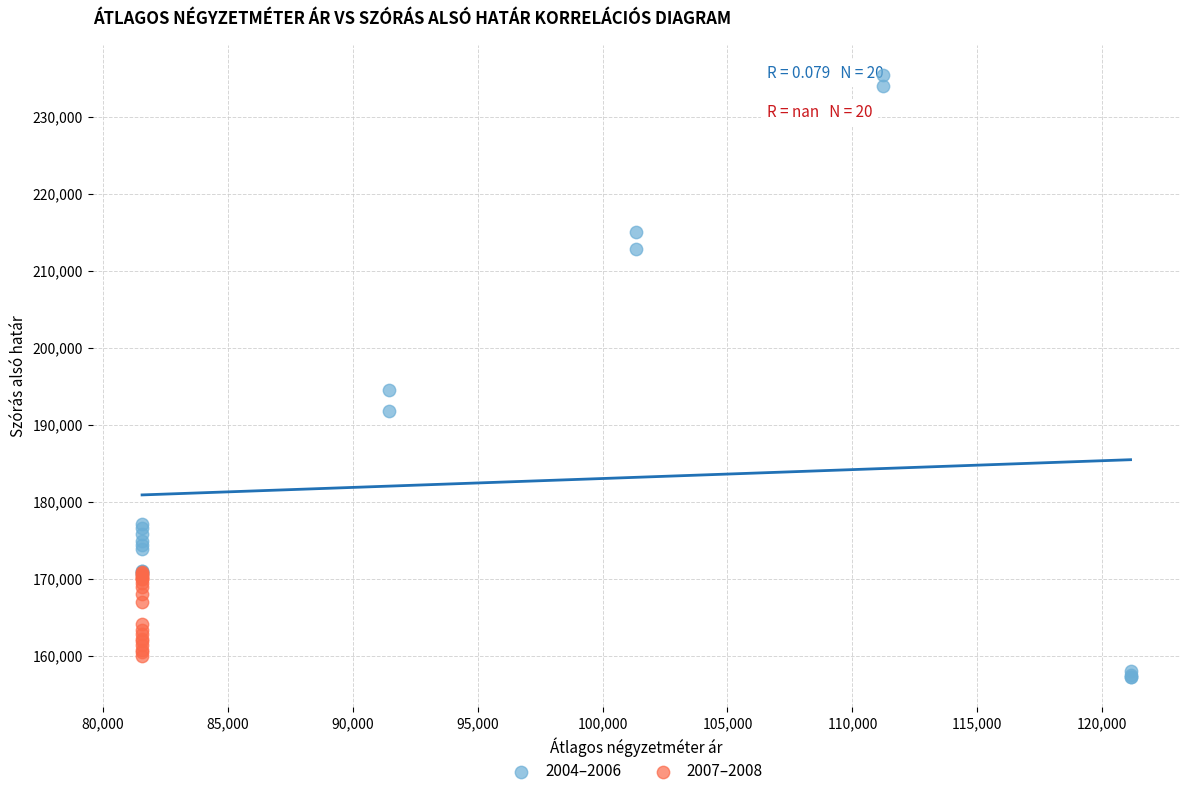

What are all the series names shown in the legend?

2004–2006, 2007–2008